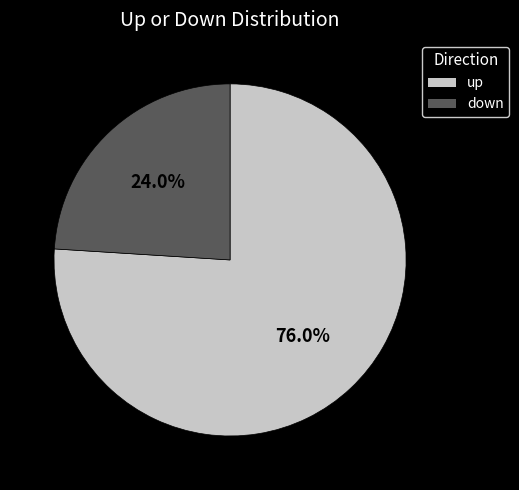

Rank the categories by value from highest to lowest.

up, down